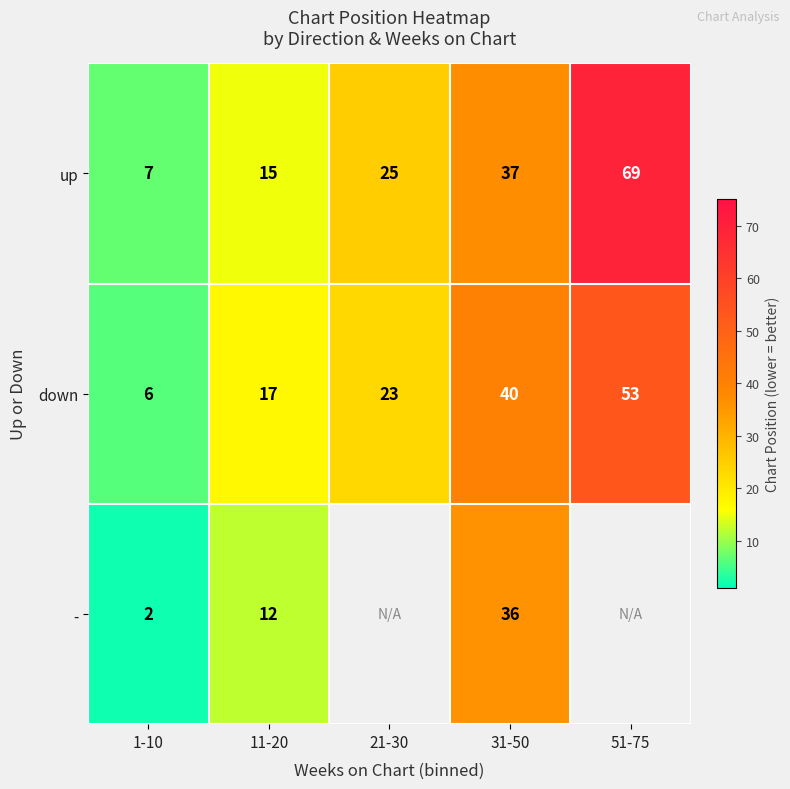

Count the down values in the range 17 to 40.

3